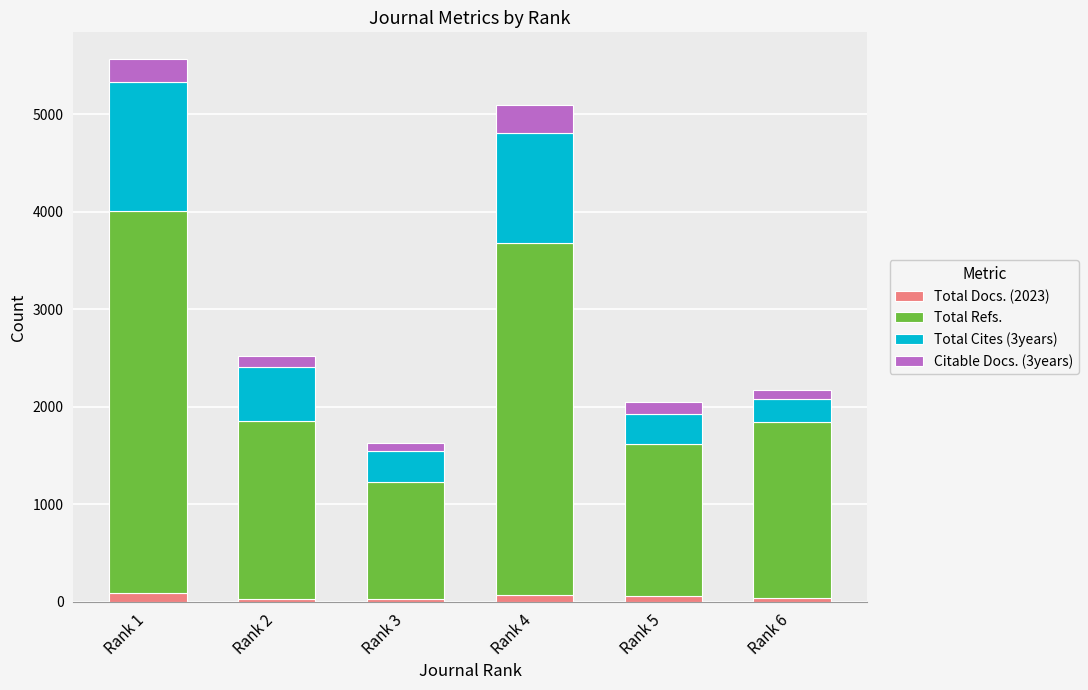

What is the average value of the Total Docs. (2023) series?

55